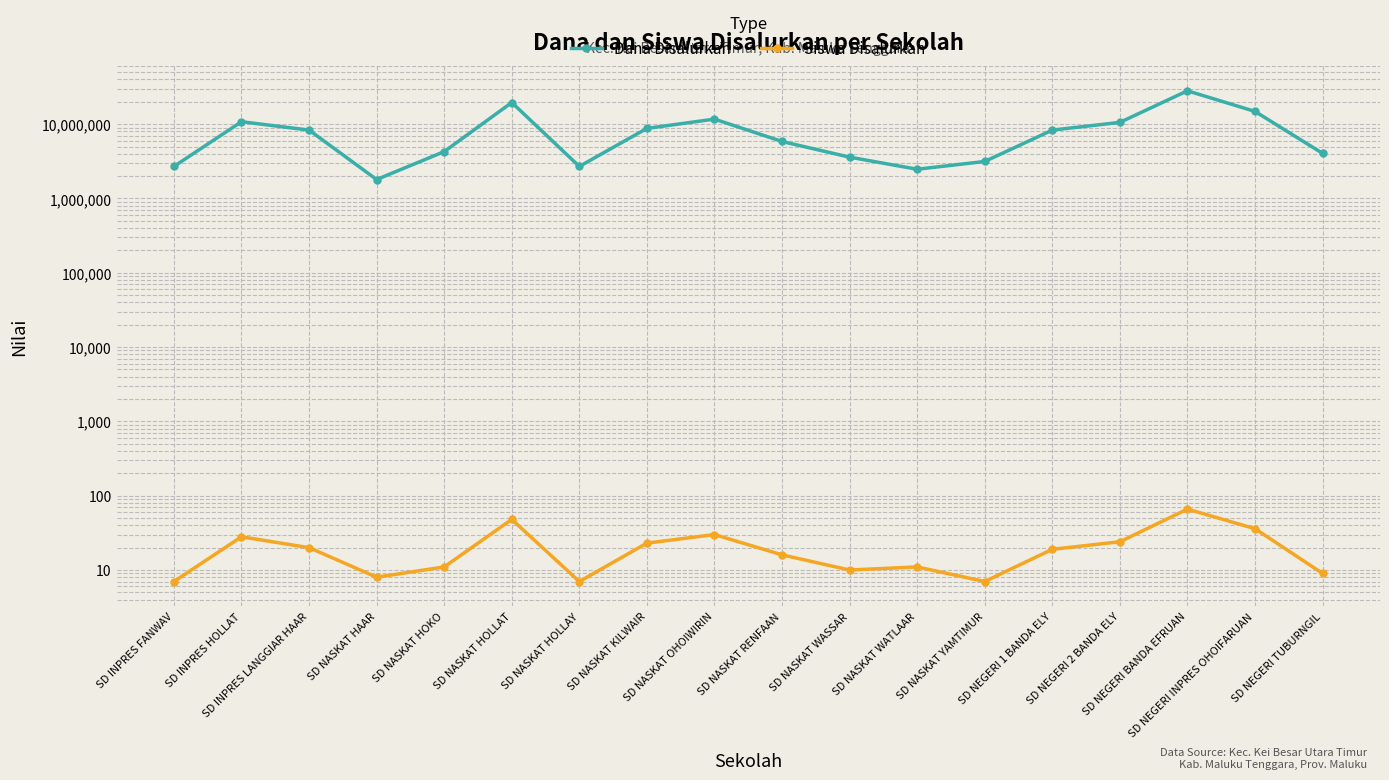

How many values in the Dana Disalurkan series exceed 8325000?

7